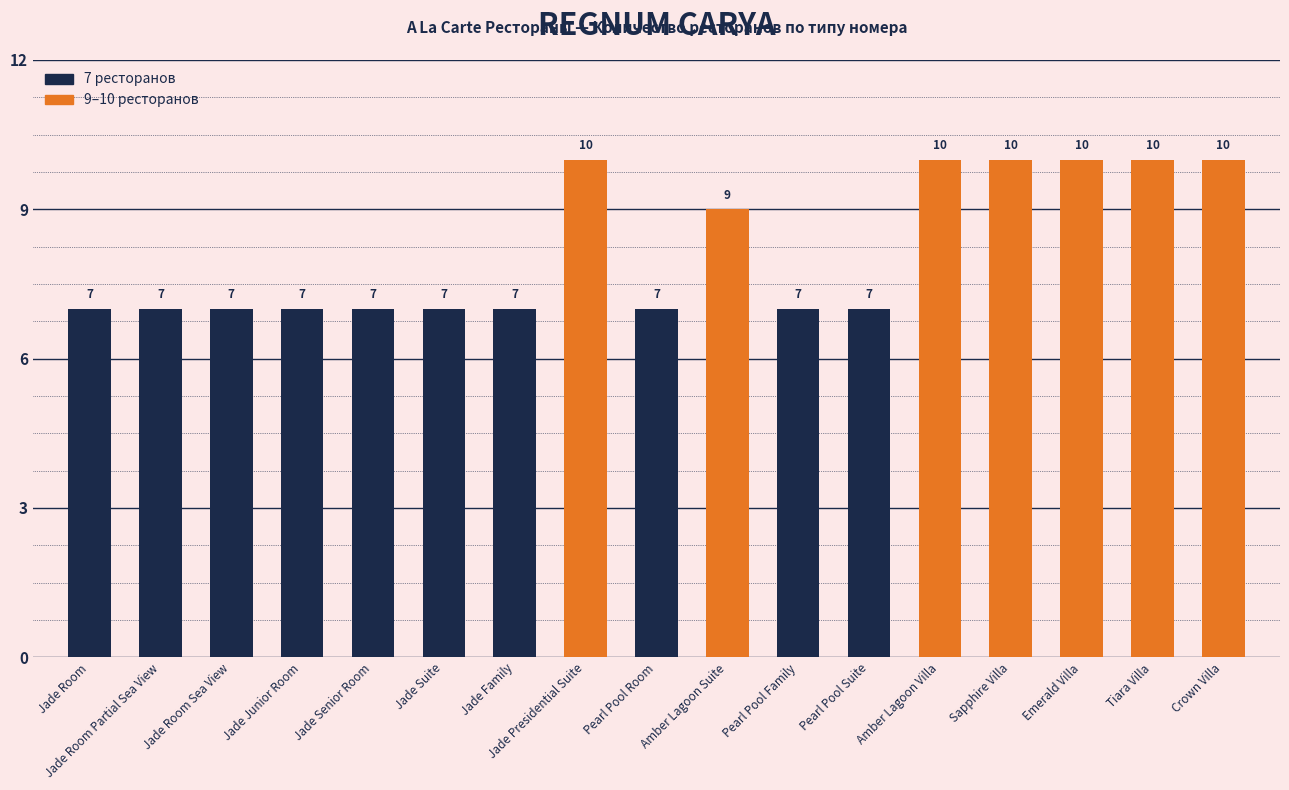

How many bars are there in total?

17